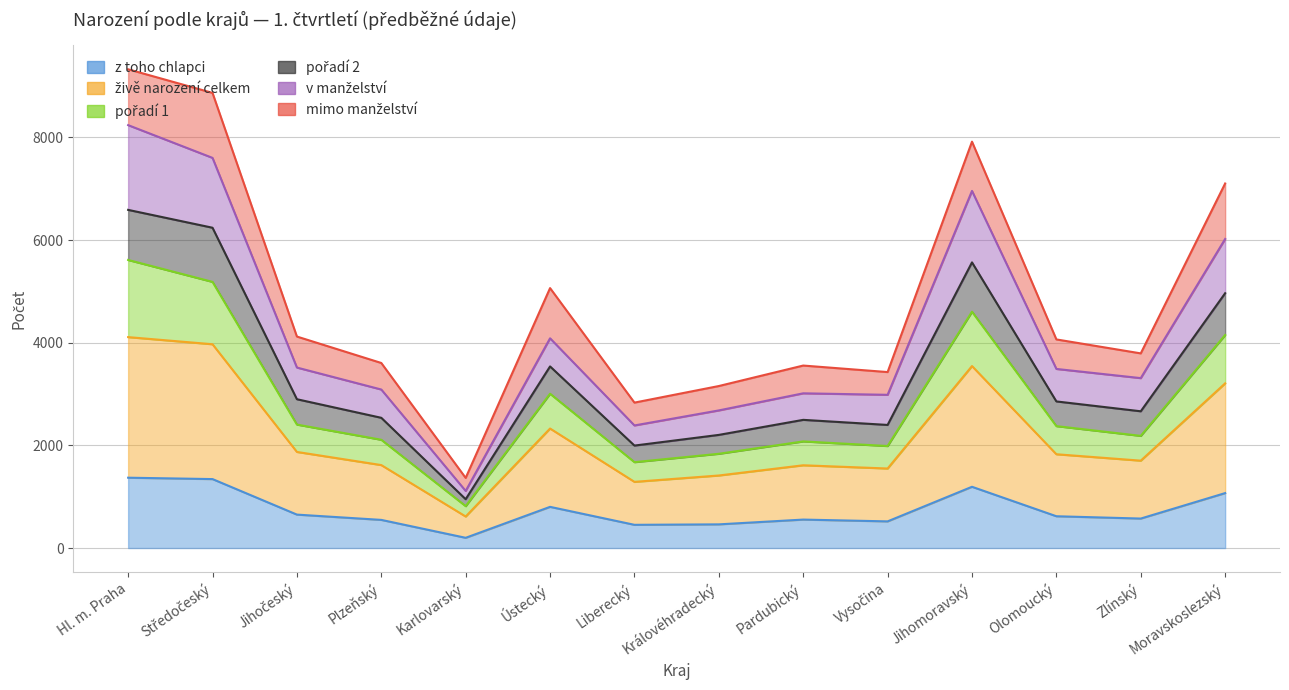

What is the difference between the z toho chlapci values at Vysočina and Liberecký?

67